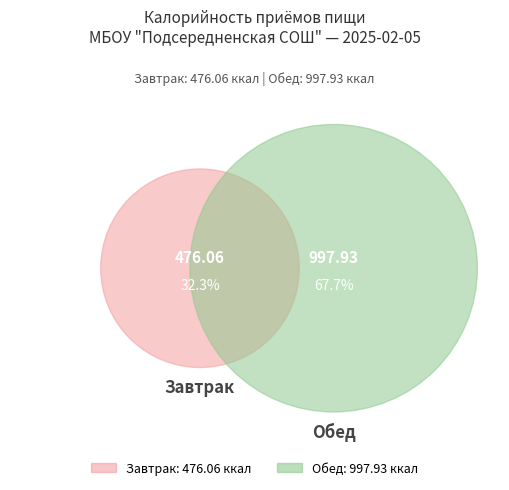

Is the sum of Обед and Завтрак greater than half?

Yes